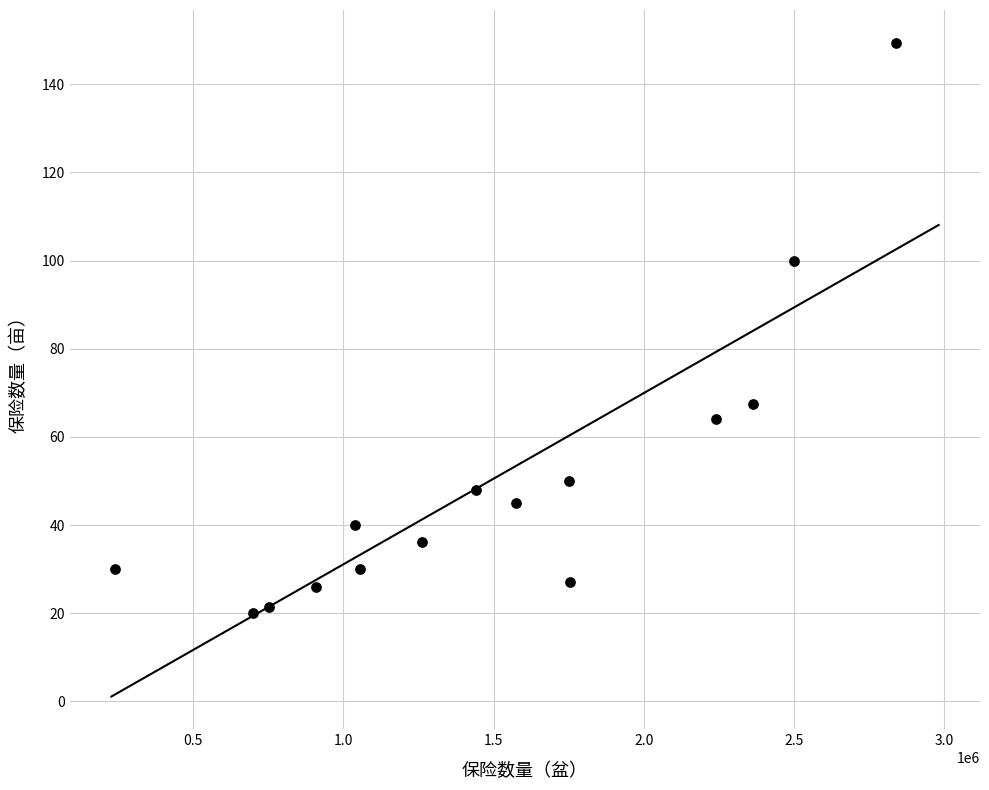

What is the range of X values (max minus min)?

2599360.0